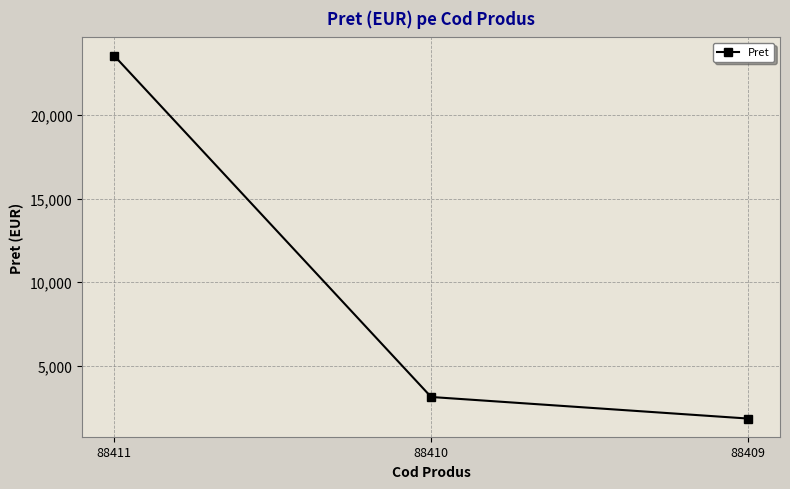

Reading left to right, list all the values displayed in this chart.

88411=23571.1	88410=3118.5	88409=1825.6